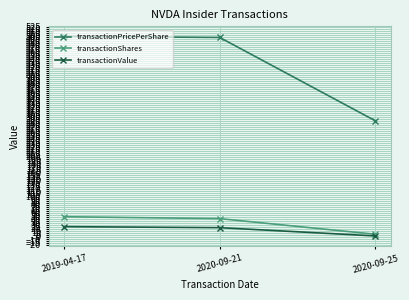

At which label does transactionPricePerShare reach its minimum?

2020-09-25